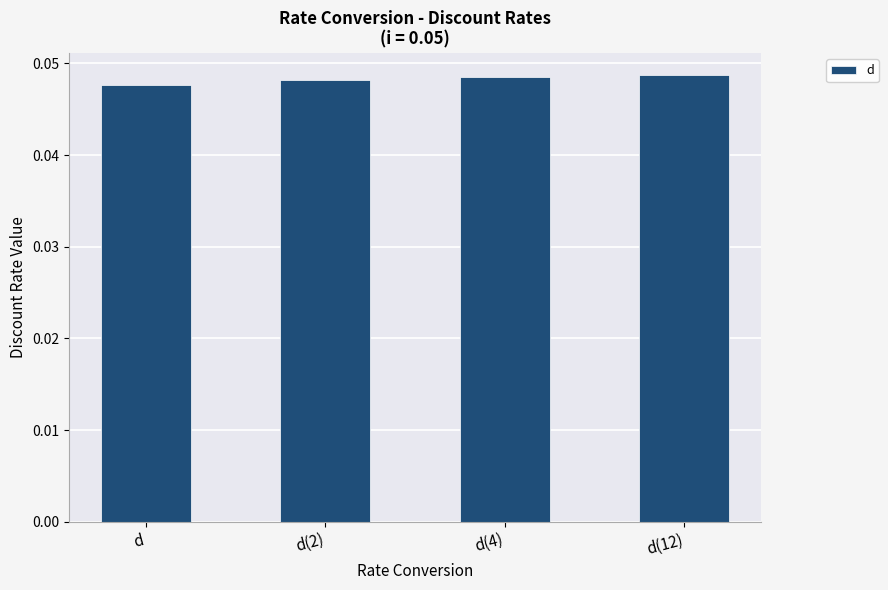

How many values are between 0 and 1?

4